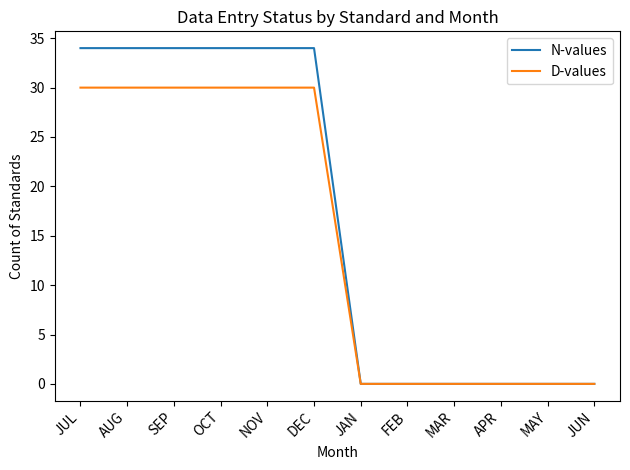

Which series changed the most between JUL and FEB?

N-values